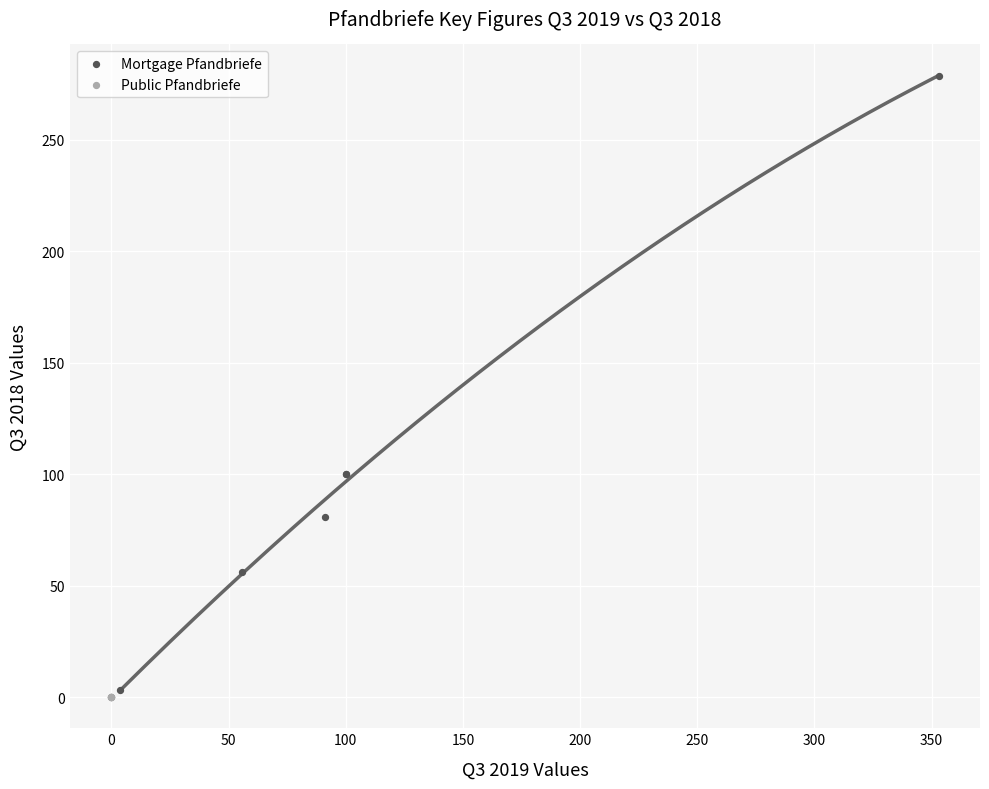

Which series reaches the maximum Y coordinate?

Mortgage Pfandbriefe